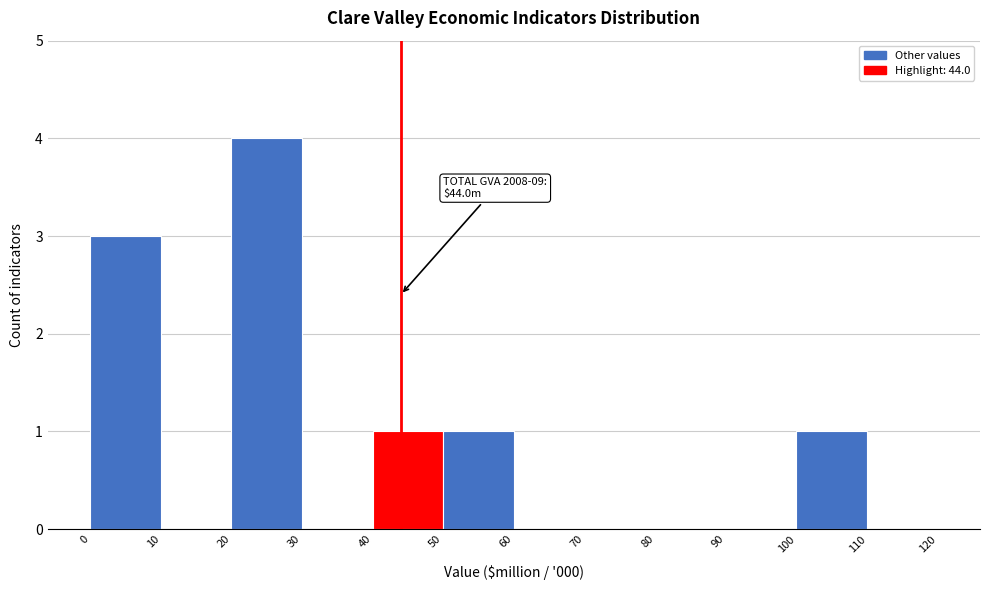

Over which range of the x-axis is the bar tallest?

20 to 30